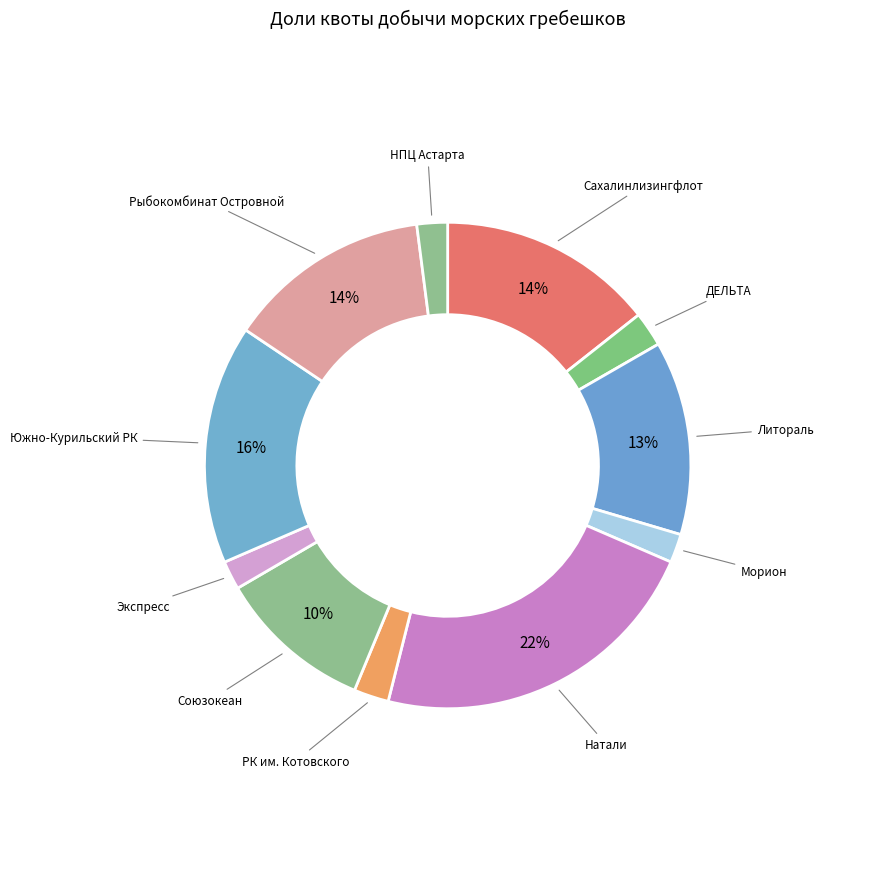

How many slices are in this pie chart?

11